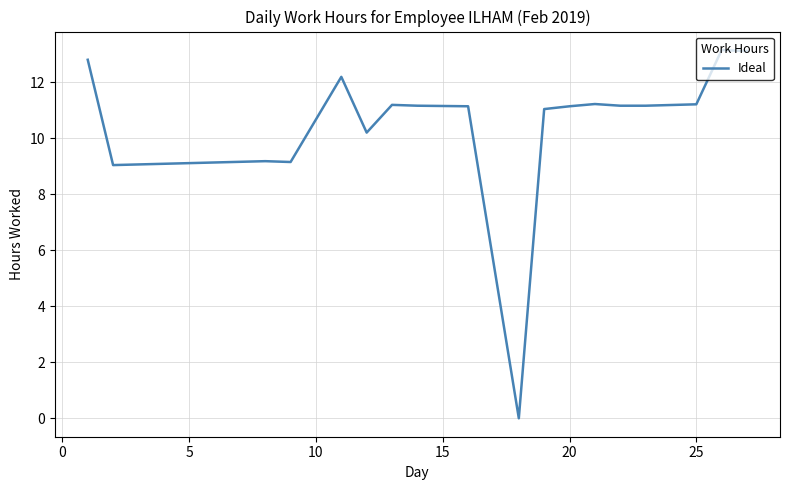

What is the greatest value displayed?

13.2